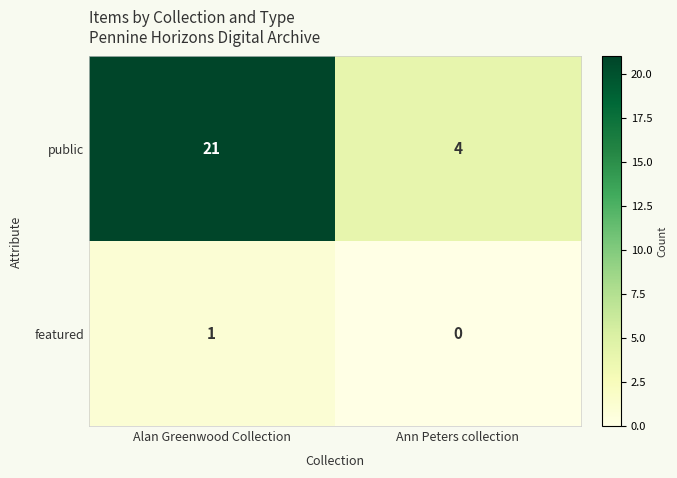

Reading right to left, extract all data points from this chart.

public: 4	21
featured: 0	1